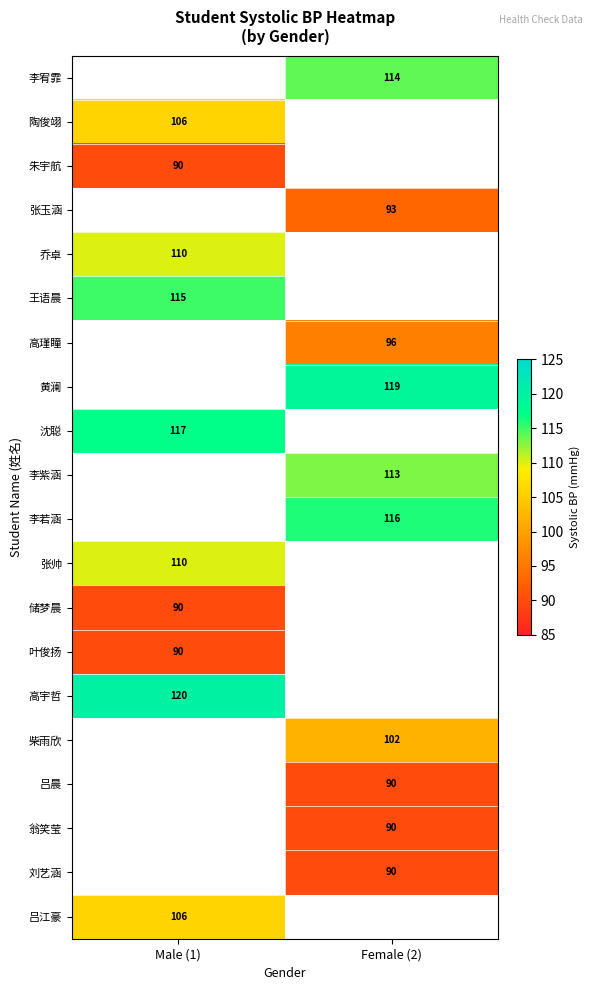

True or false: 黄澜 has a value of 209 at Female (2).

False